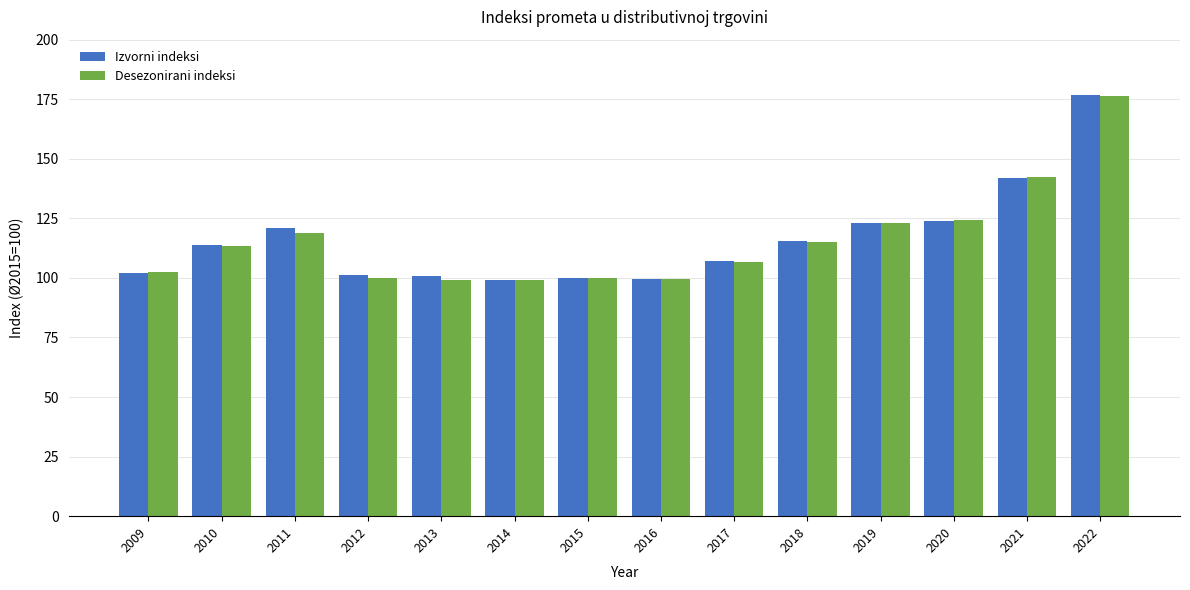

What is the minimum value for Desezonirani indeksi?

99.0